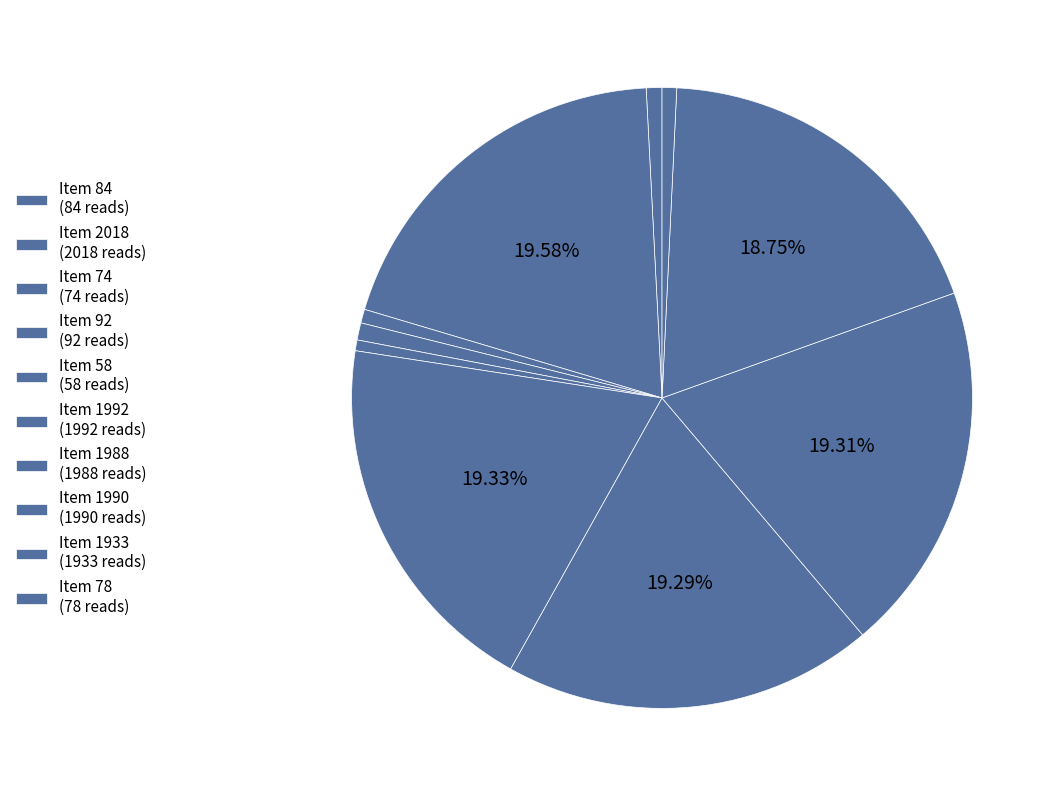

To the nearest percent, what is the combined percentage of Item 74 and Item 2018?

20%